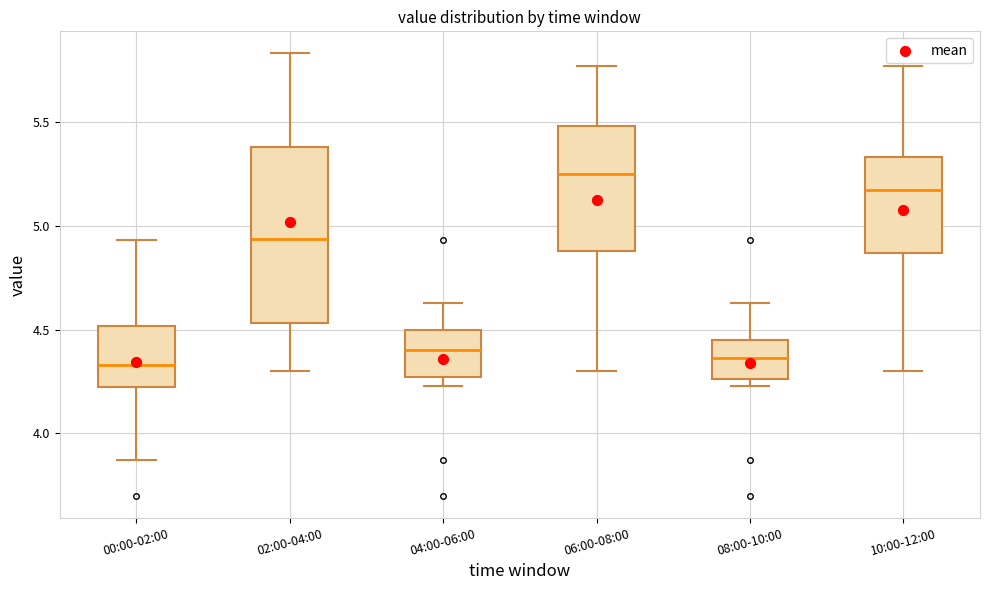

Reading left to right, transcribe this box plot: for each box, give where its median line is, the range the box spans, and where its two whiskers end, as read against the y-axis. The values are not printed on the chart, so give them approximately, as read against the axis.

00:00-02:00: median 4.35, box 4.20 to 4.50, whiskers 3.85 to 4.95
02:00-04:00: median 4.95, box 4.55 to 5.40, whiskers 4.30 to 5.85
04:00-06:00: median 4.40, box 4.25 to 4.50, whiskers 4.25 (just below the box's lower edge) to 4.65
06:00-08:00: median 5.25, box 4.90 to 5.50, whiskers 4.30 to 5.75
08:00-10:00: median 4.35, box 4.25 to 4.45, whiskers 4.25 (just below the box's lower edge) to 4.65
10:00-12:00: median 5.15, box 4.85 to 5.35, whiskers 4.30 to 5.75